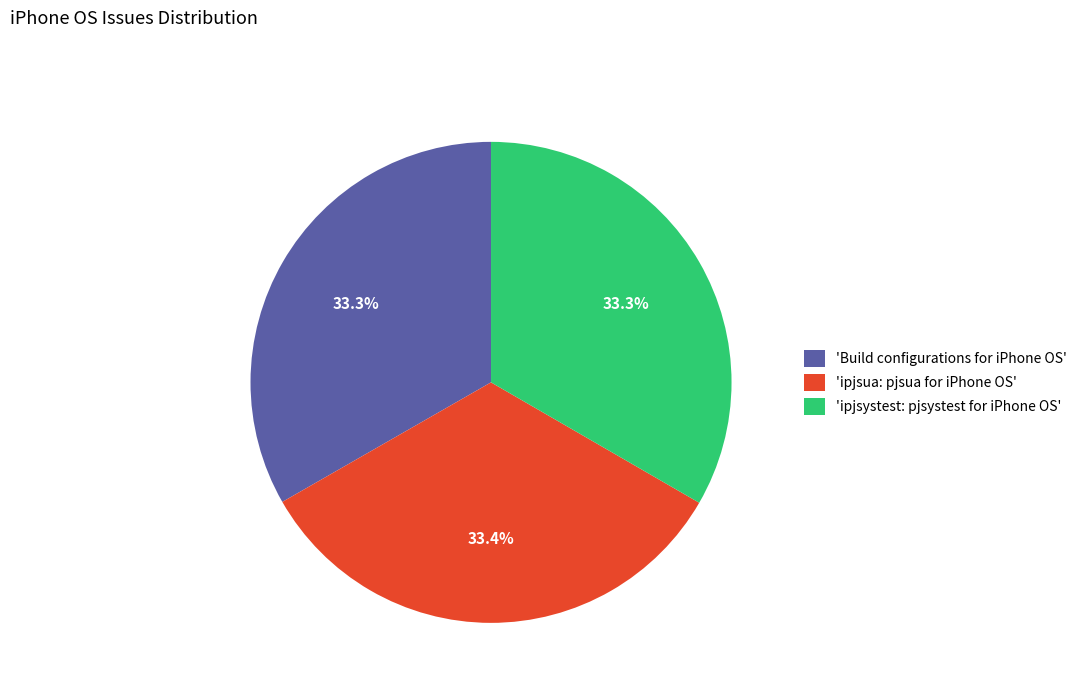

How many segments does this pie chart have?

3